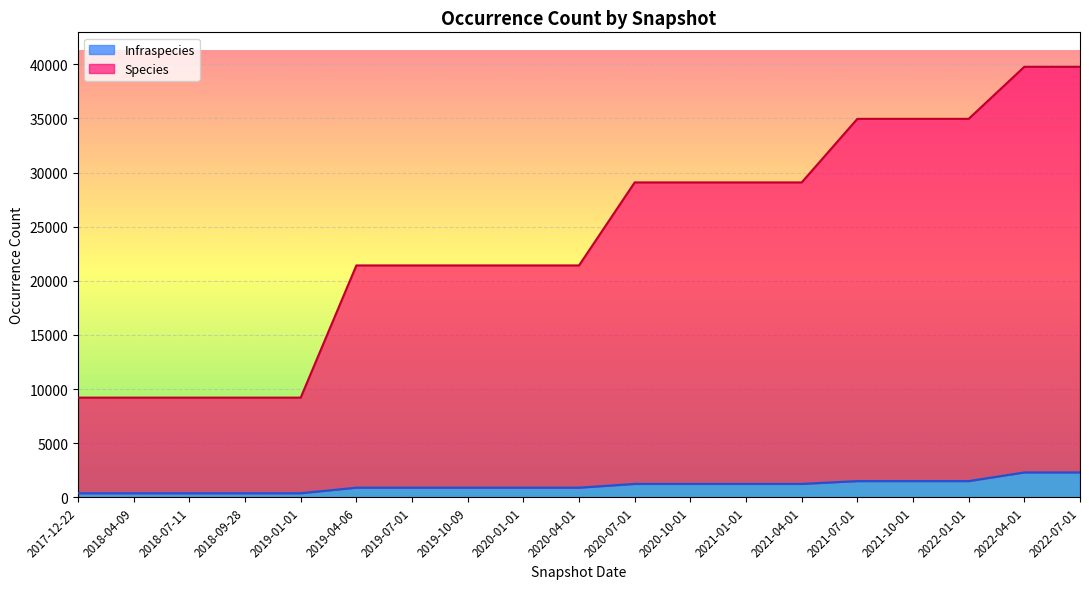

What is the label of the 2nd point from the right?

2022-04-01